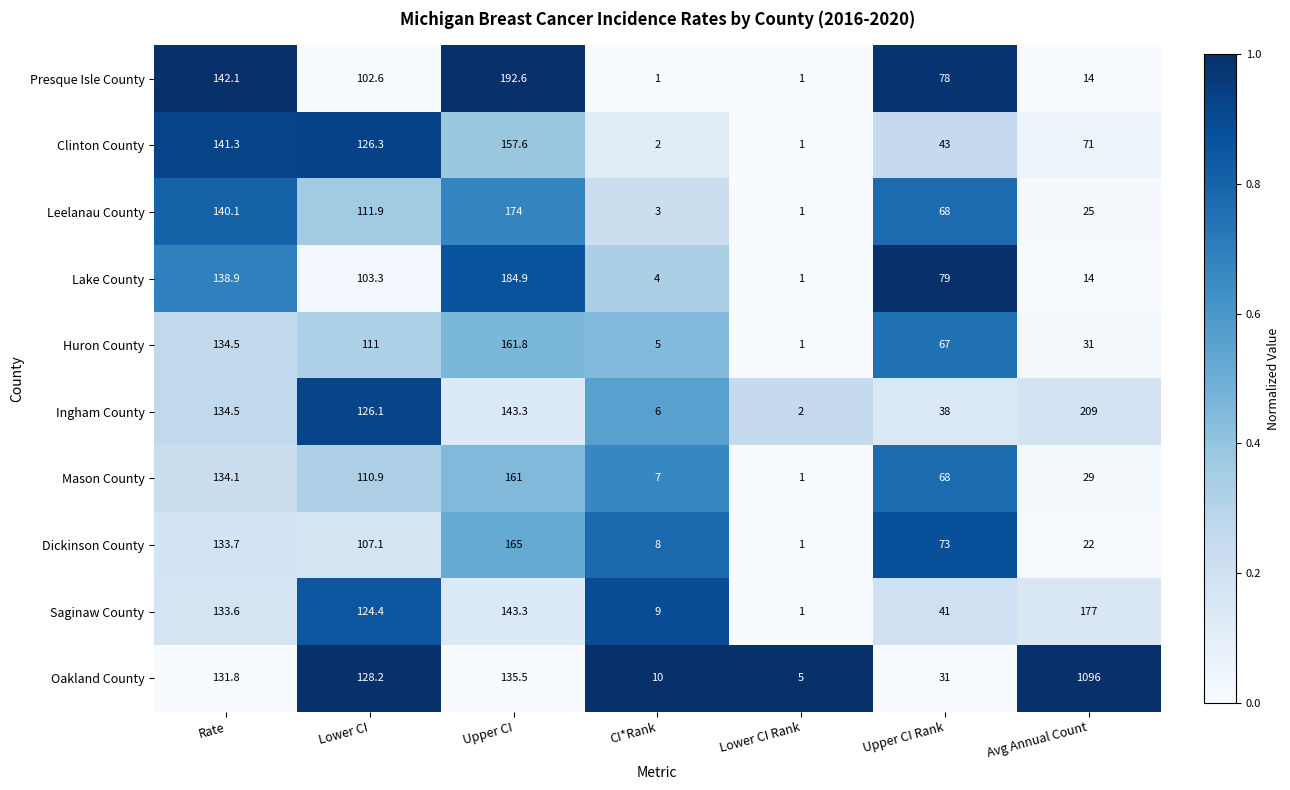

At which label does Ingham County reach its peak?

Avg Annual Count